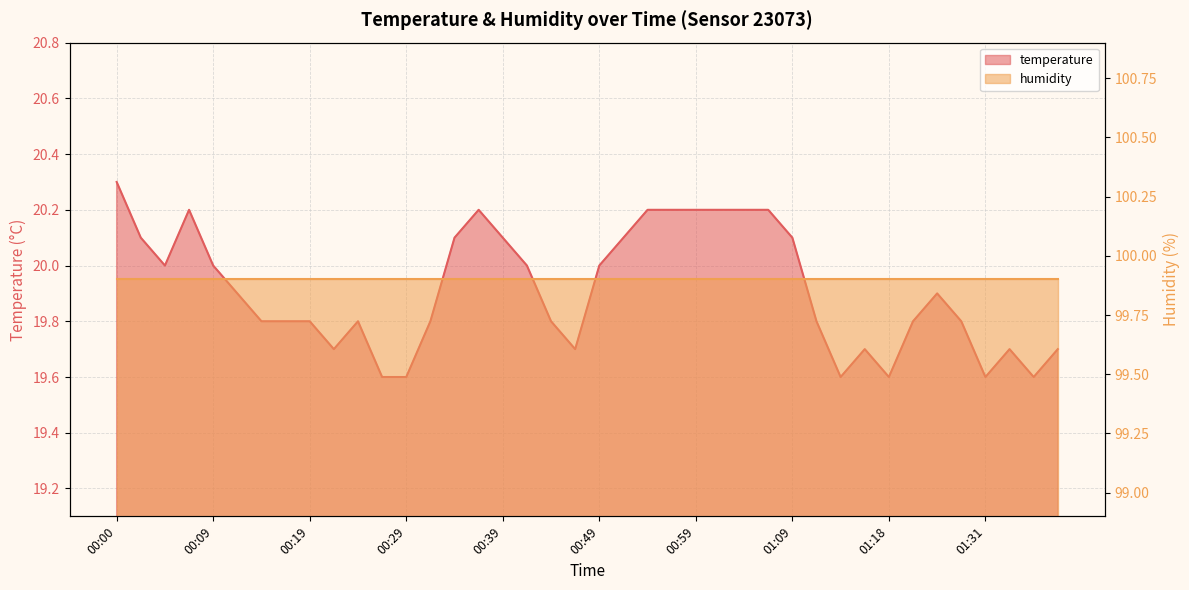

Does the chart display data point markers on the line(s)?

No